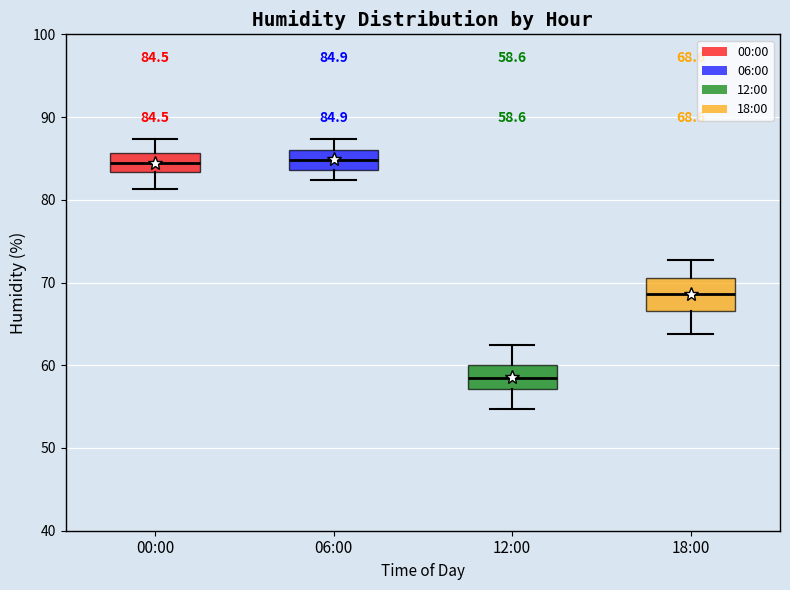

Which box is the tallest, from its lower edge to its upper edge?

18:00